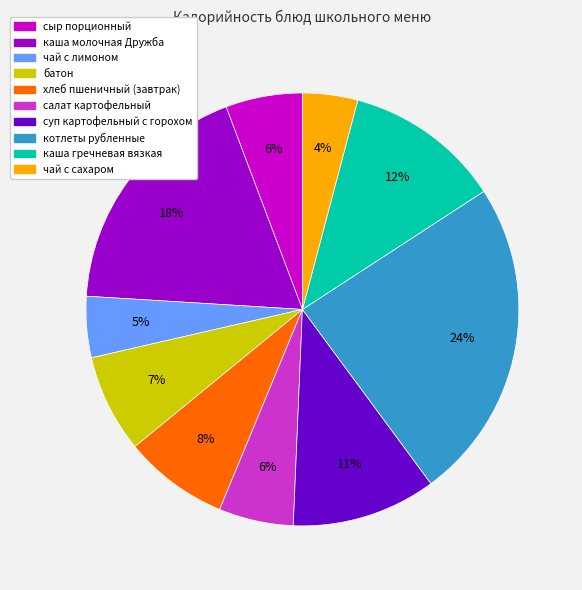

What percentage is the хлеб пшеничный (завтрак) slice, to the nearest percent?

8%